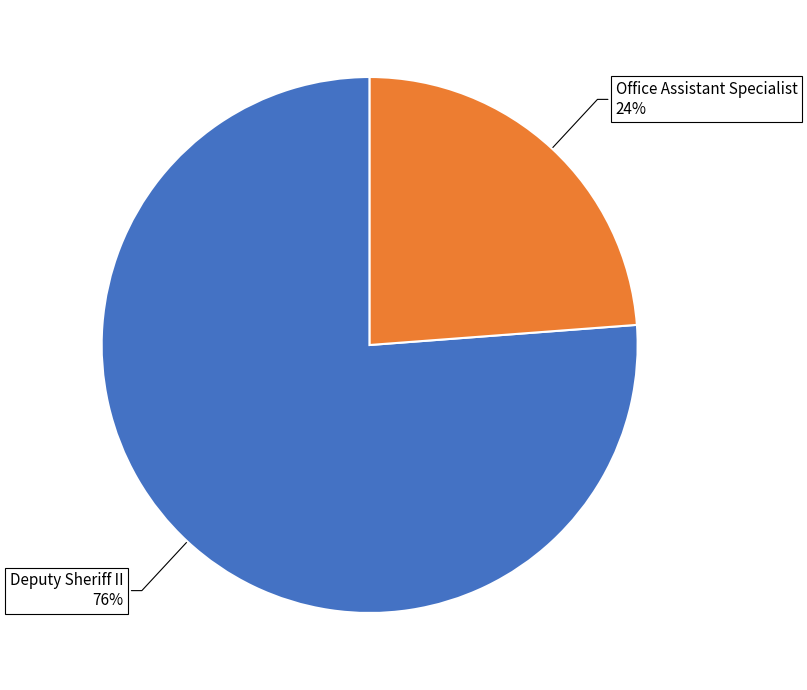

Which category has the smallest portion of the pie?

Office Assistant Specialist